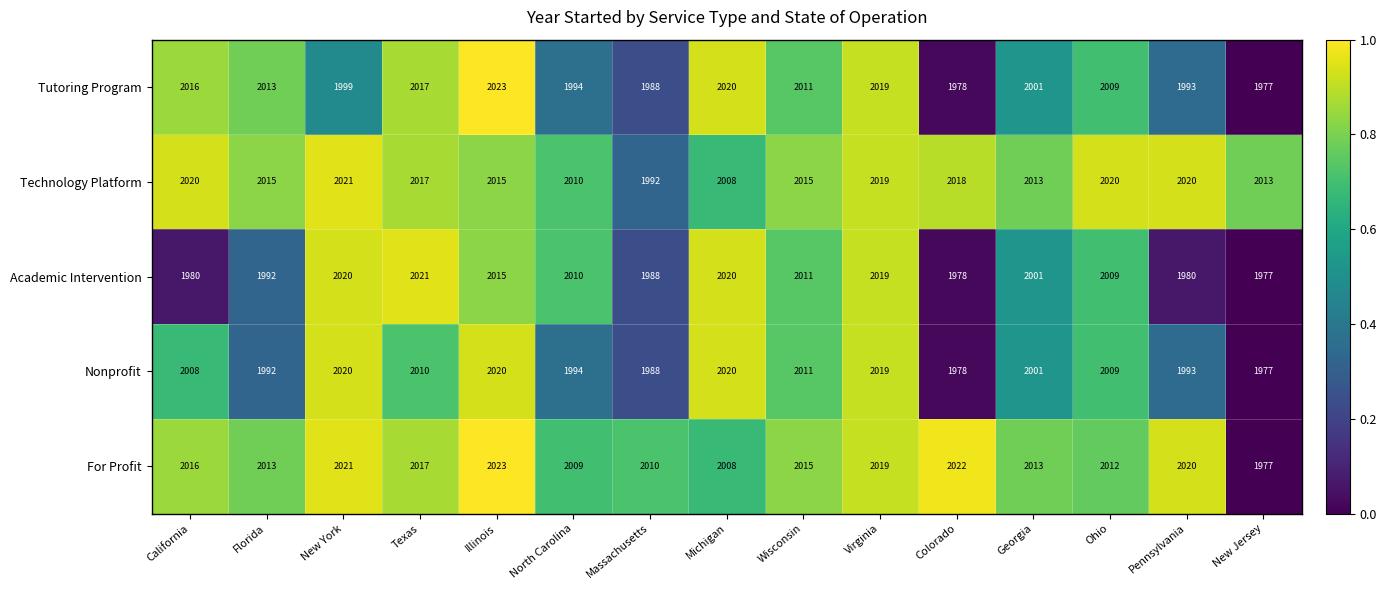

How many distinct data groups are displayed?

5